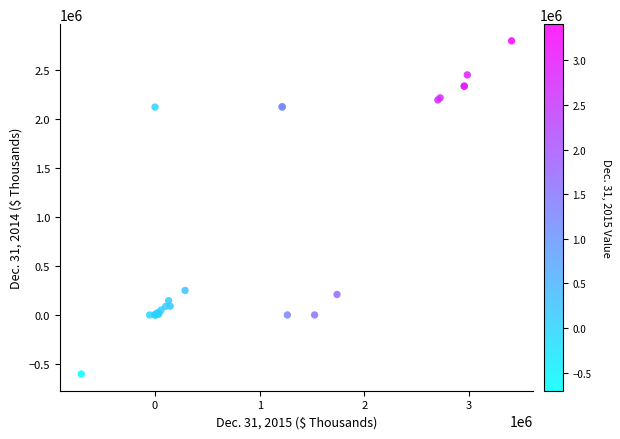

What Y value in the scatter plot is closest to 1095620?

249504